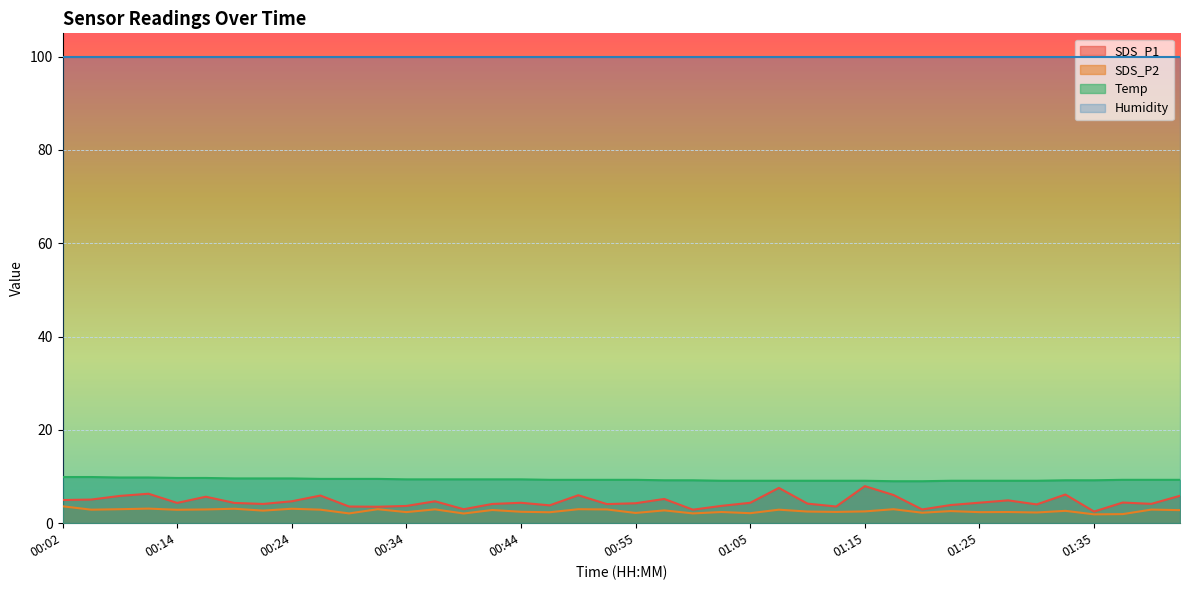

What are all the series names shown in the legend?

SDS_P1, SDS_P2, Temp, Humidity